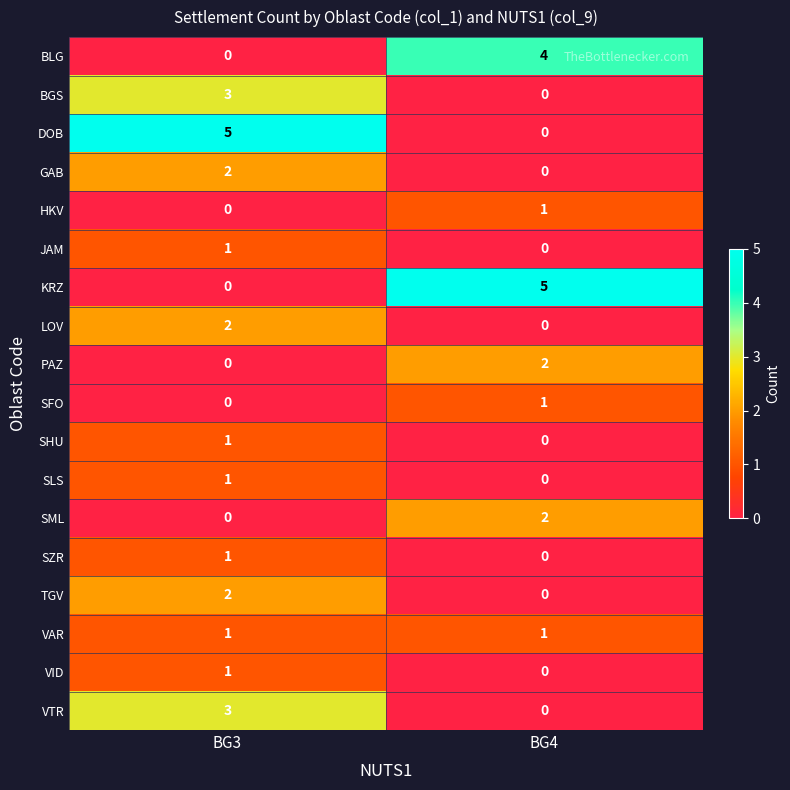

What is the difference between the highest and lowest values at BG3?

5